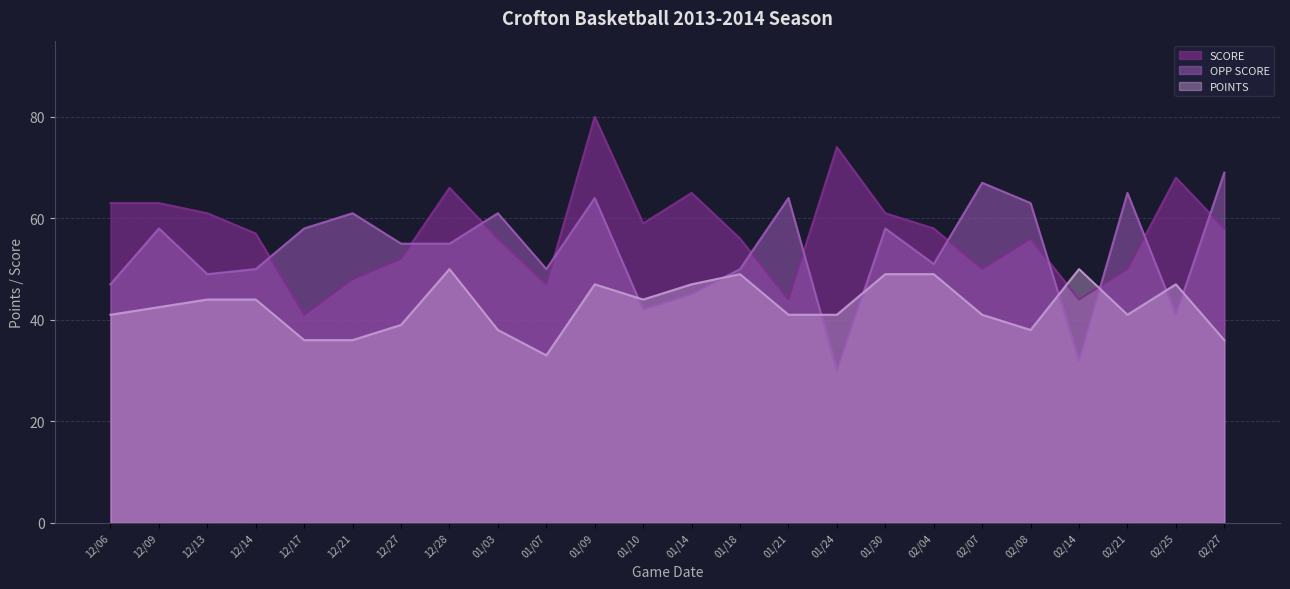

Where is the first local minimum for SCORE?

12/17